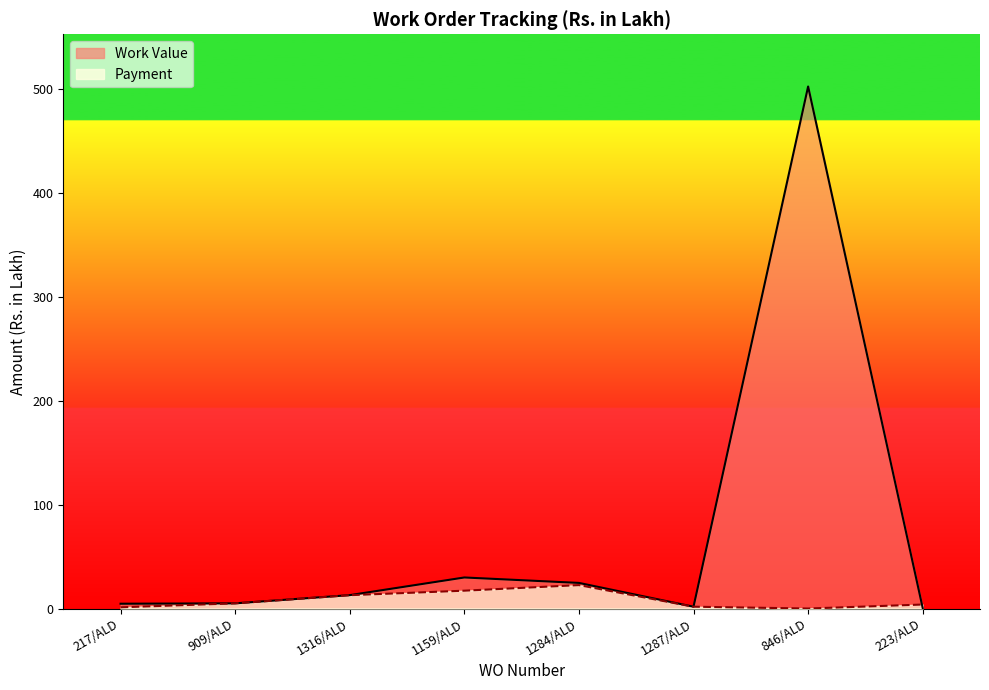

Reading left to right, what are all the values shown in this chart?

Work Value: 4.6	5.0	12.9	29.9	24.7	1.8	502.6	0.5
Payment: 1.2	5.0	12.8	17.2	22.5	1.8	0.0	3.8